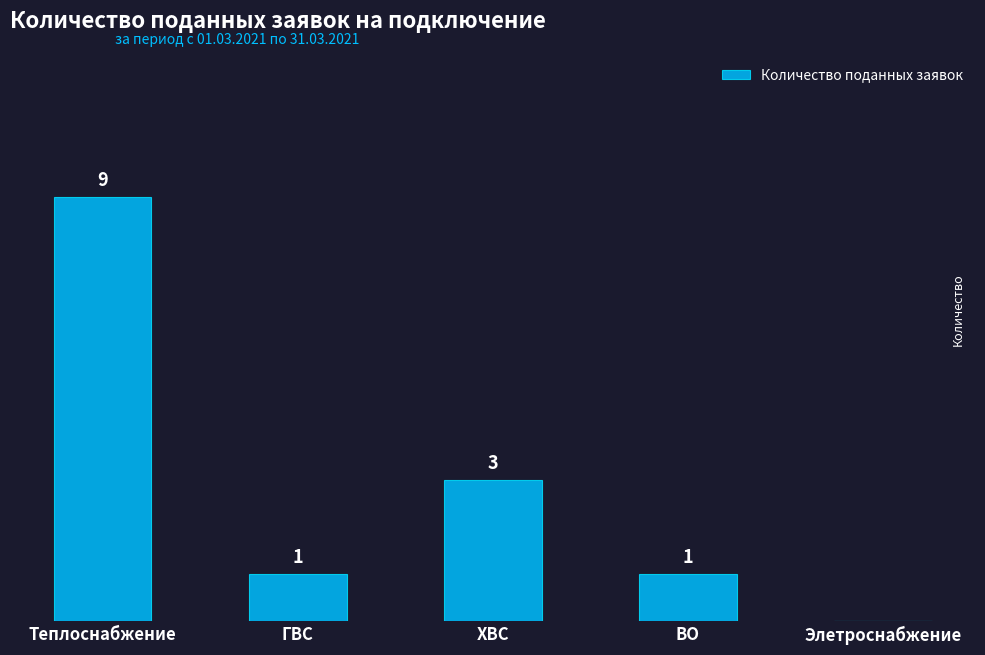

At which category does the chart reach its peak across all series?

Теплоснабжение